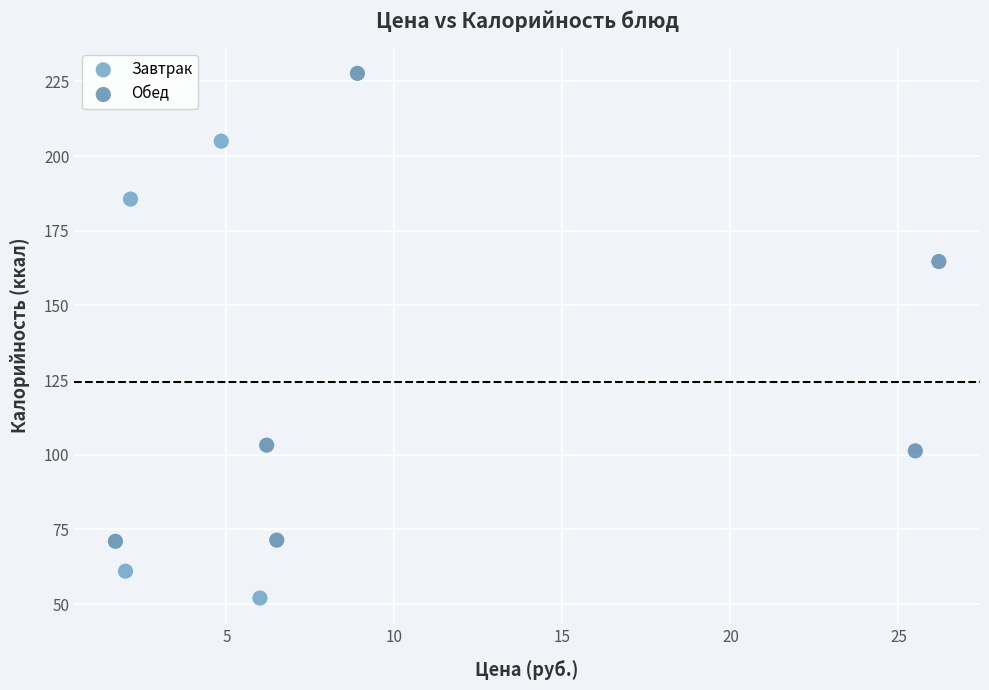

Which series has the largest Y range (max minus min)?

Обед